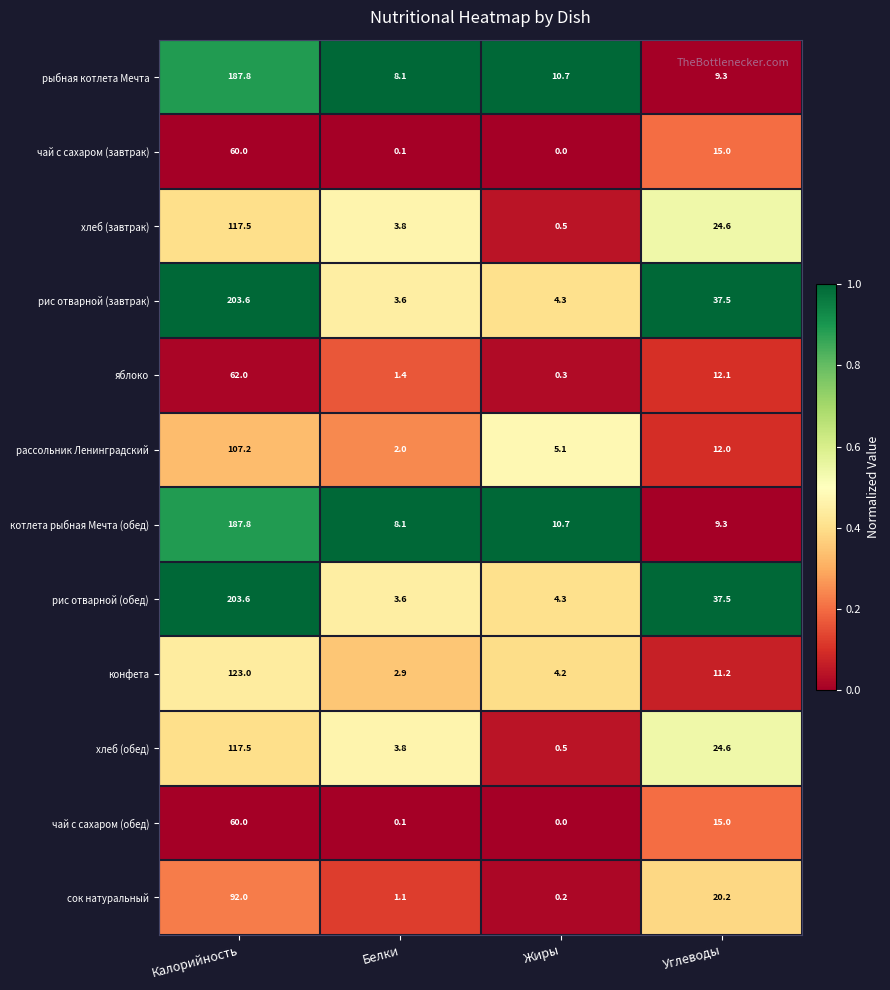

What is the spread (max minus min) of values at Углеводы?

28.2